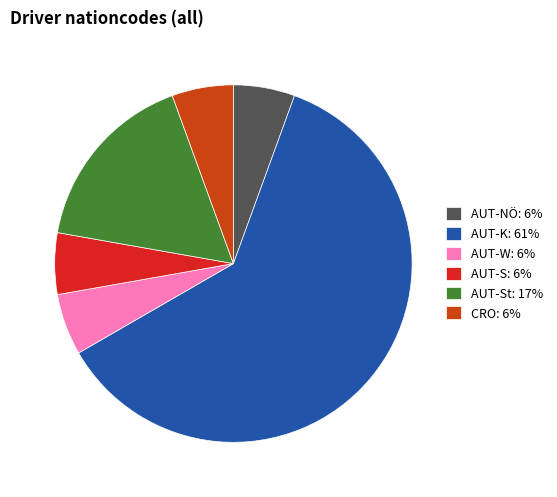

Is there any slice that represents more than half of the pie?

Yes